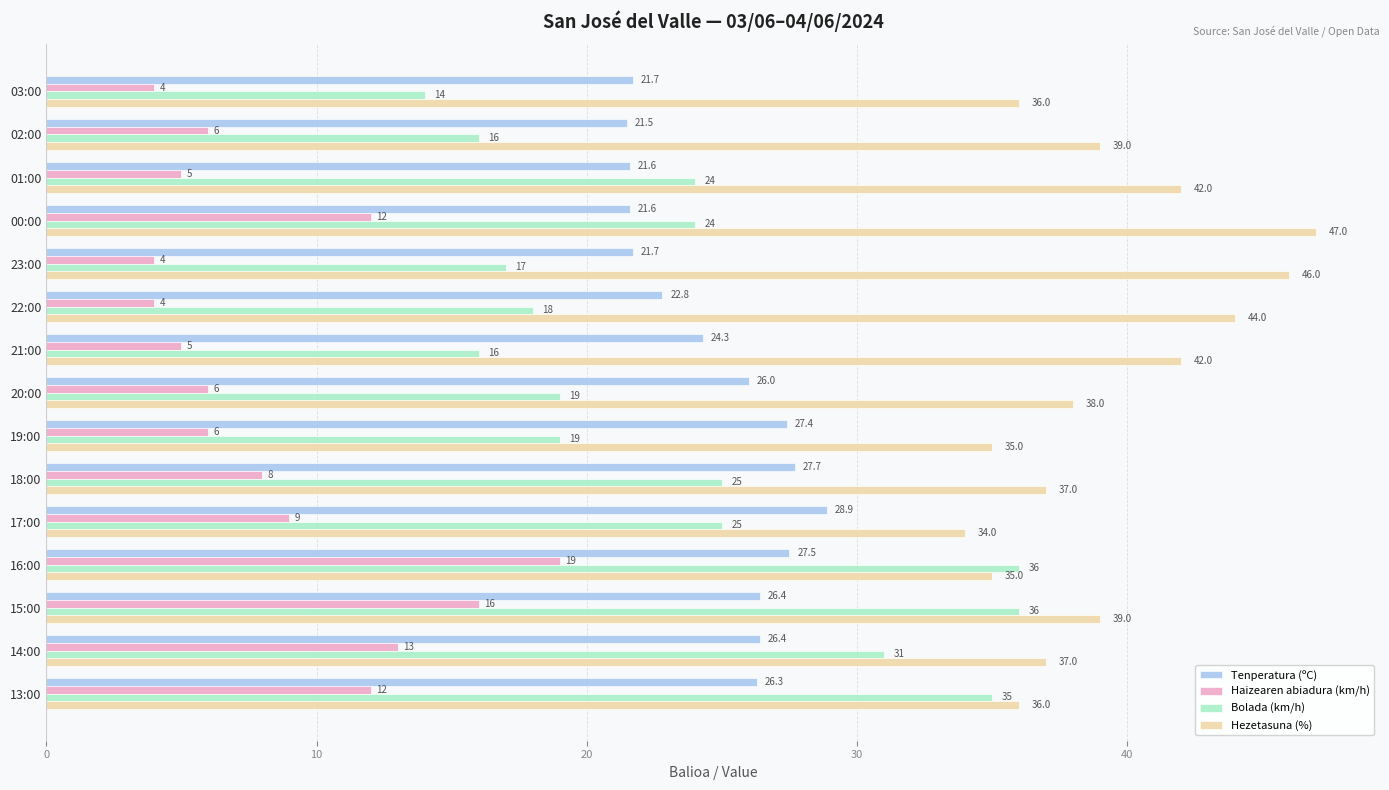

True or false: Hezetasuna (%) has a value of 83.9 at 00:00.

False